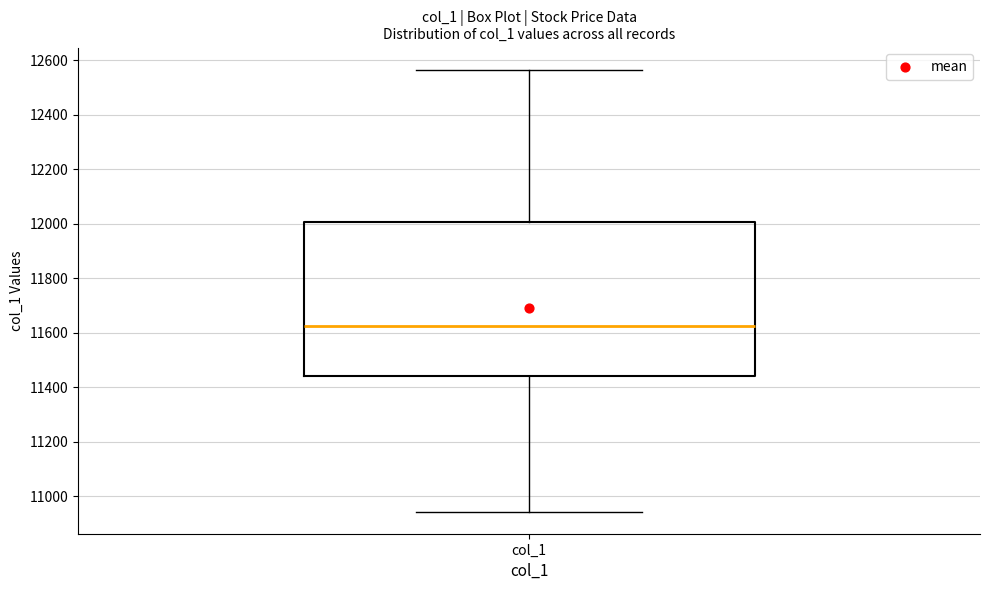

Where is the lower edge of the box for col_1 on the y-axis? The values are not printed on the chart, so give them approximately, as read against the axis.

11440